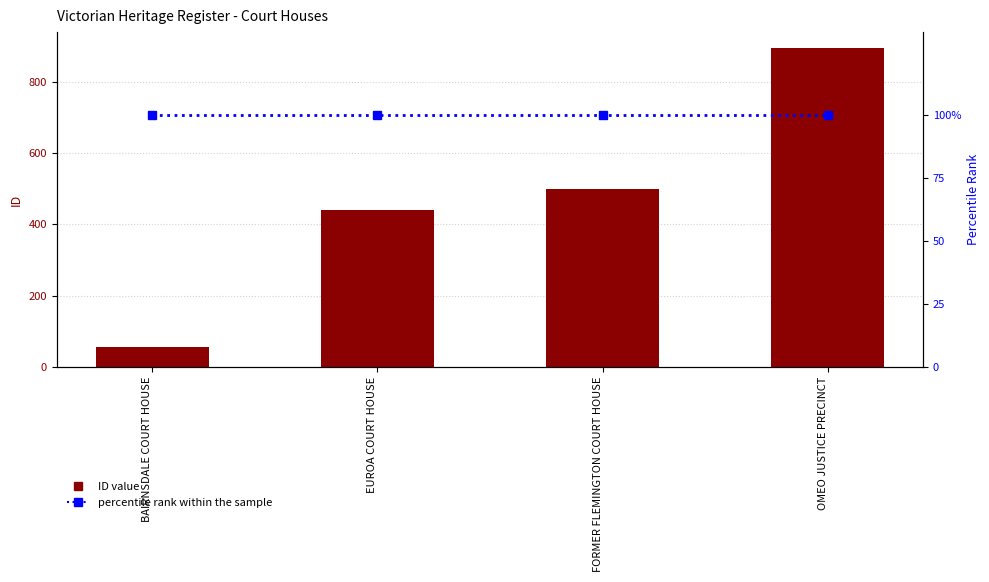

List the series in order of their peak value, lowest first.

percentile rank within the sample, ID